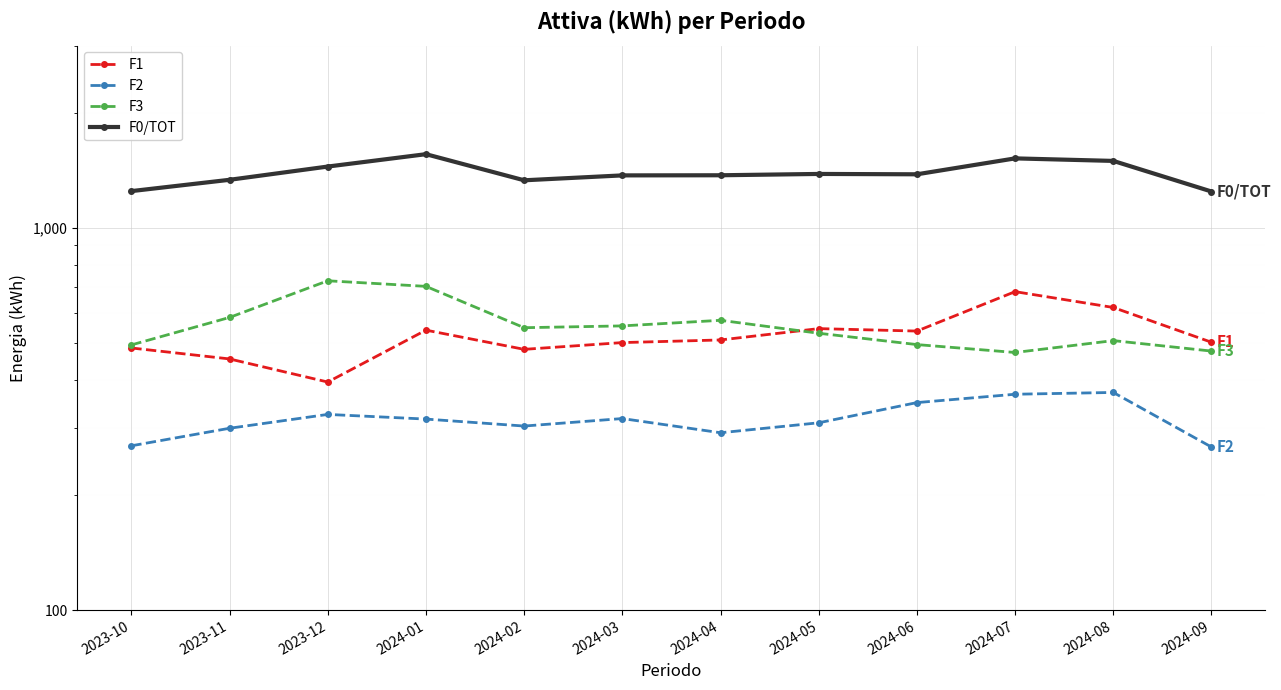

True or false: F0/TOT has more than 2 points higher than both neighbors.

True